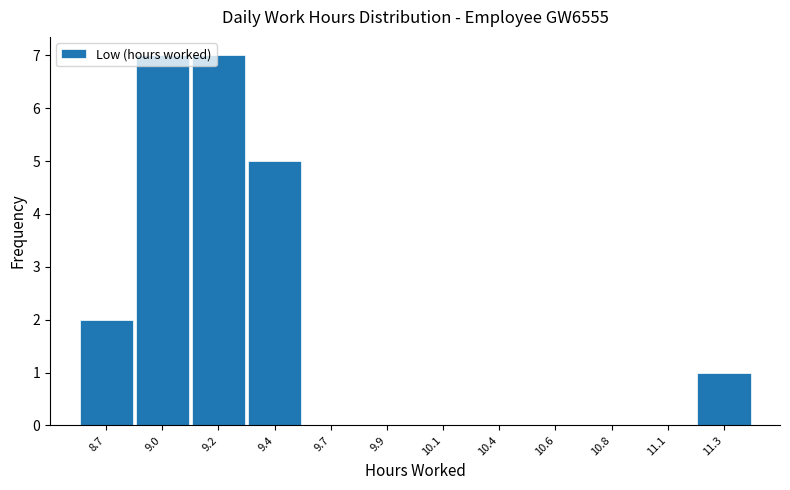

Which has a higher value, 10.1 or 8.7?

8.7